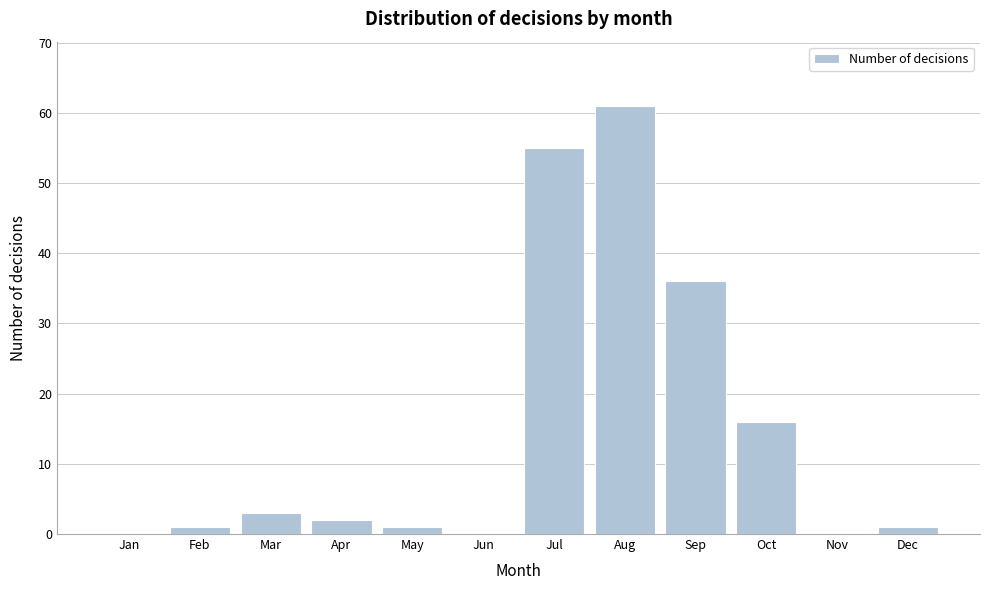

Reading right to left, transcribe all the data shown in this chart.

Dec=1	Nov=0	Oct=16	Sep=36	Aug=61	Jul=55	Jun=0	May=1	Apr=2	Mar=3	Feb=1	Jan=0